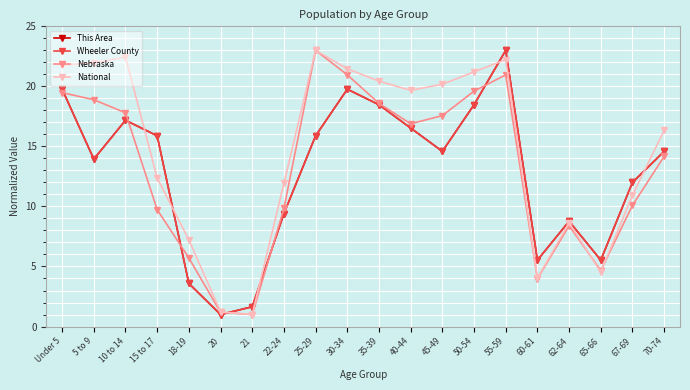

What position from the left is 70-74?

20